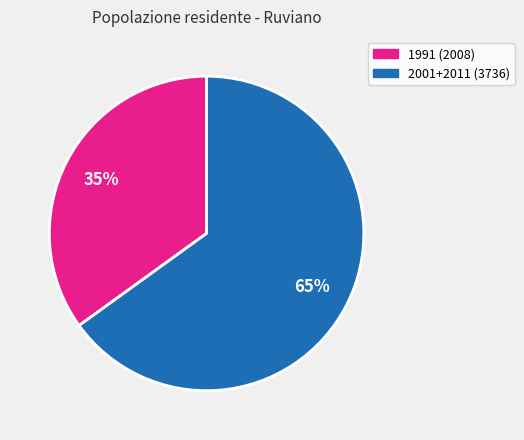

To the nearest percent, what is the difference between the largest and smallest slice percentages?

30%